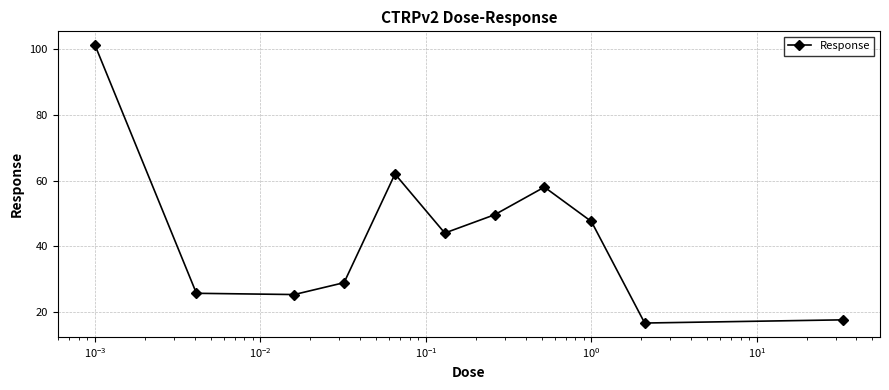

What is the value of the 6th point from the left?

44.1